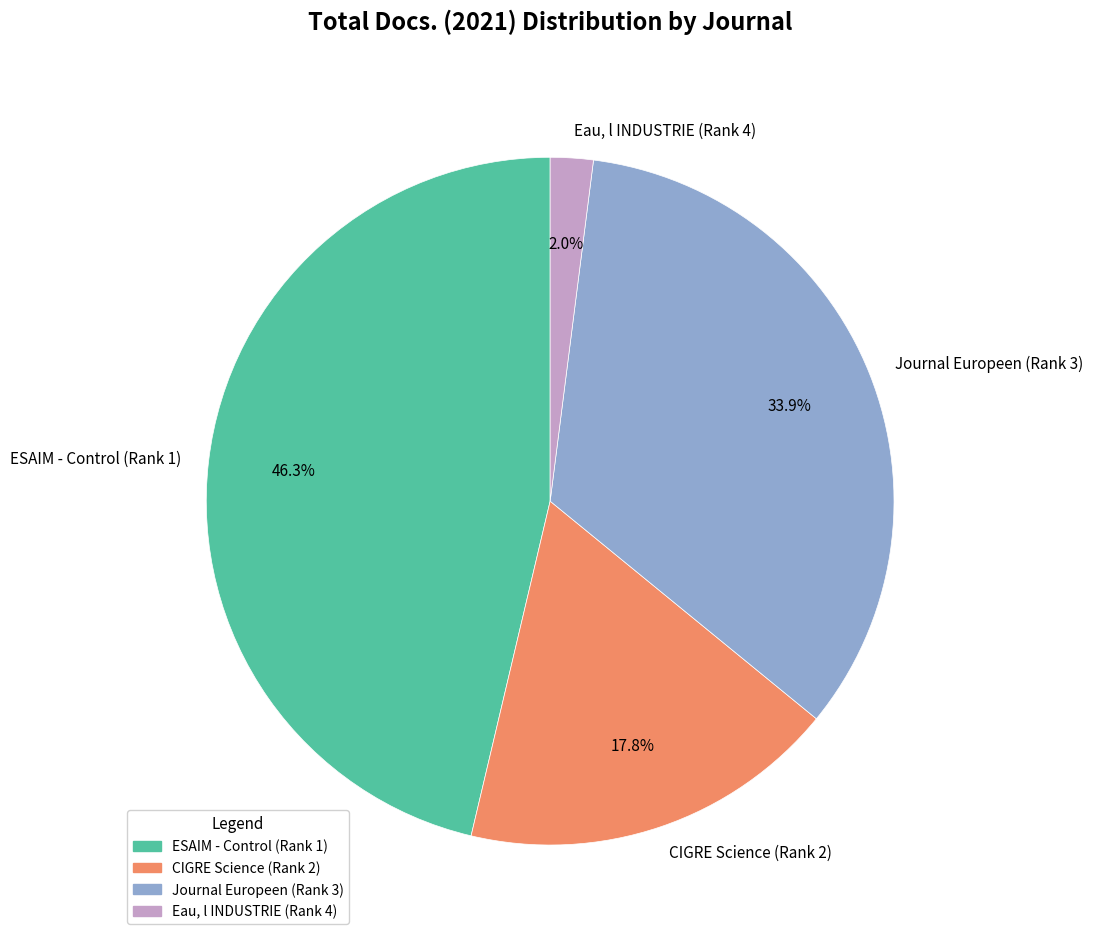

Which has a higher value, Eau, l INDUSTRIE (Rank 4) or Journal Europeen (Rank 3)?

Journal Europeen (Rank 3)